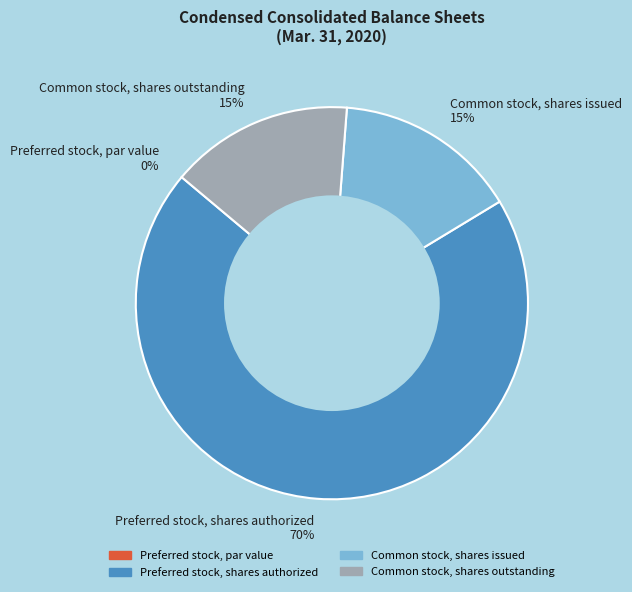

Which slice represents more than half of the pie?

Preferred stock, shares authorized